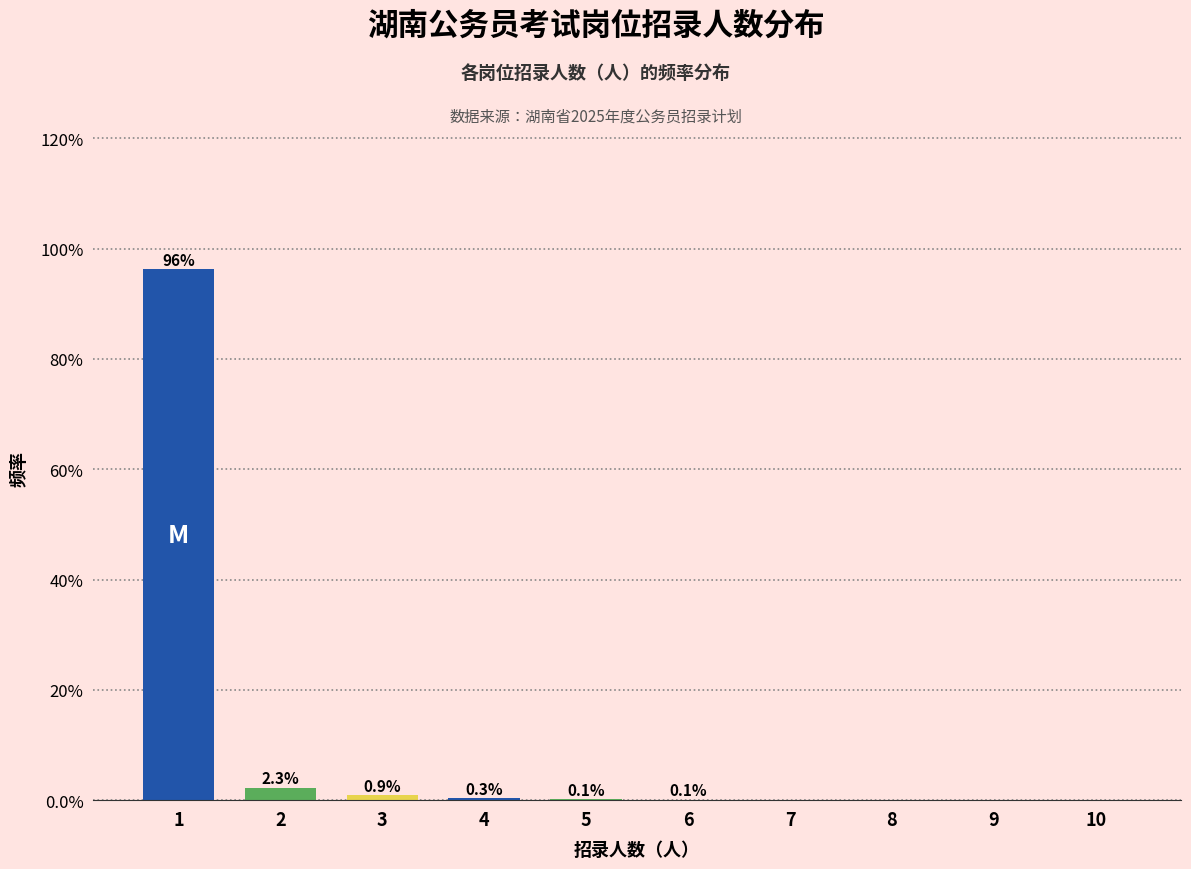

What is the greatest value displayed?

96.3